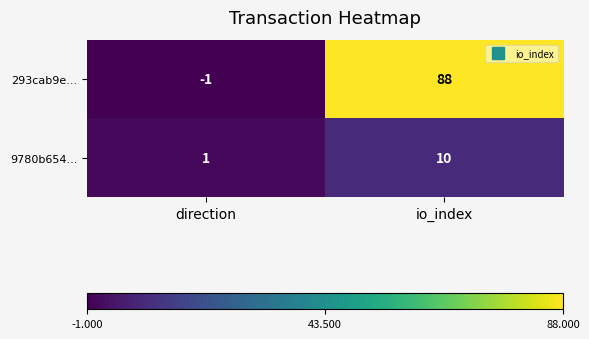

Reading right to left, transcribe all the data shown in this chart.

293cab9e...: 88	-1
9780b654...: 10	1